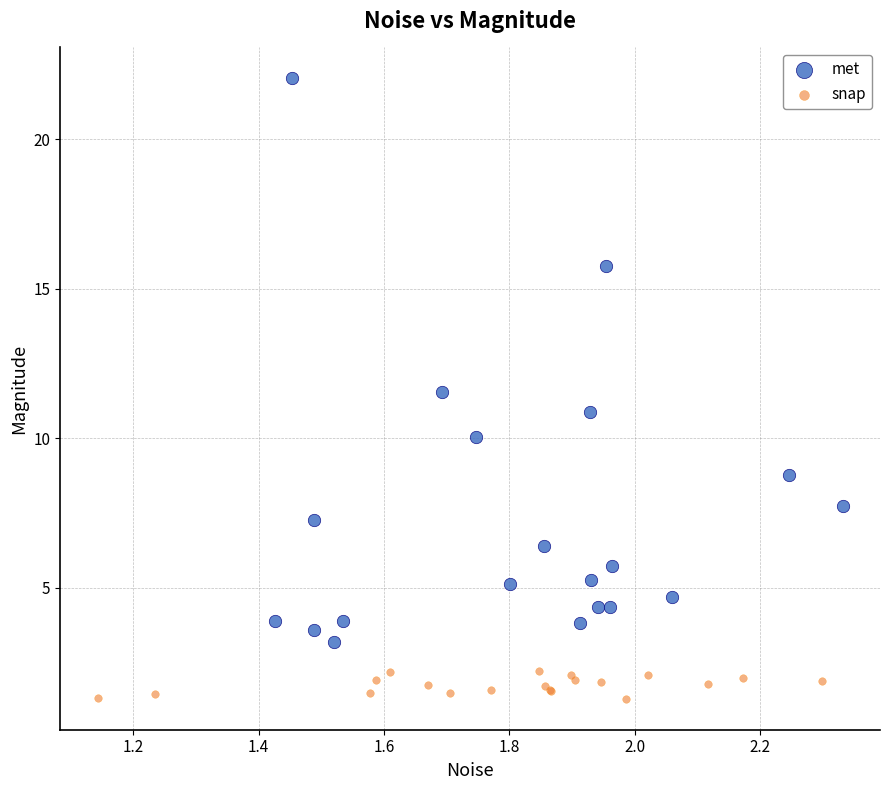

Which series has the widest spread of Y values?

met